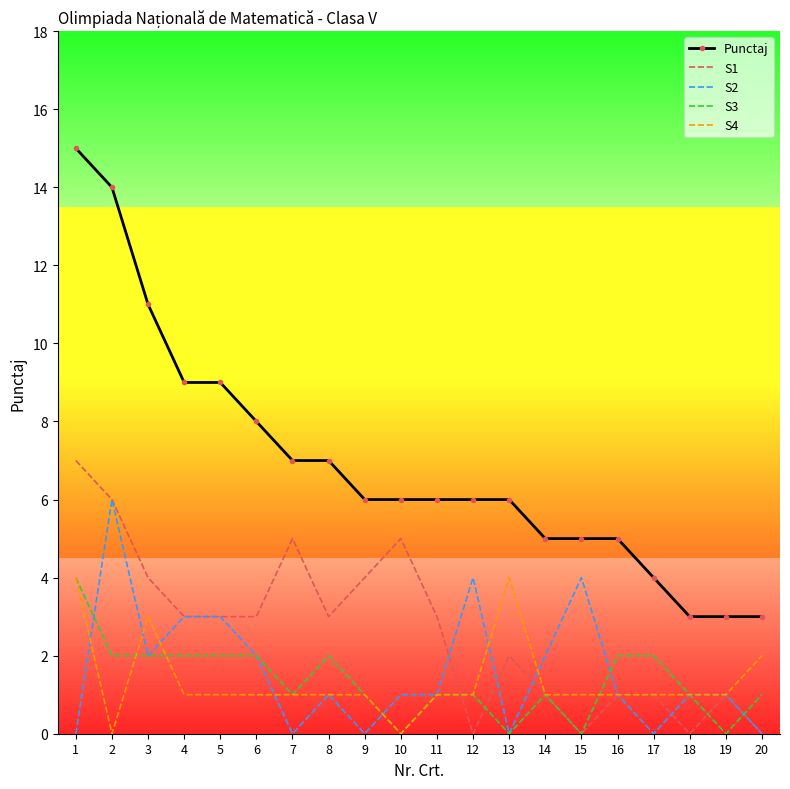

True or false: S3 and Punctaj cross at least once.

False